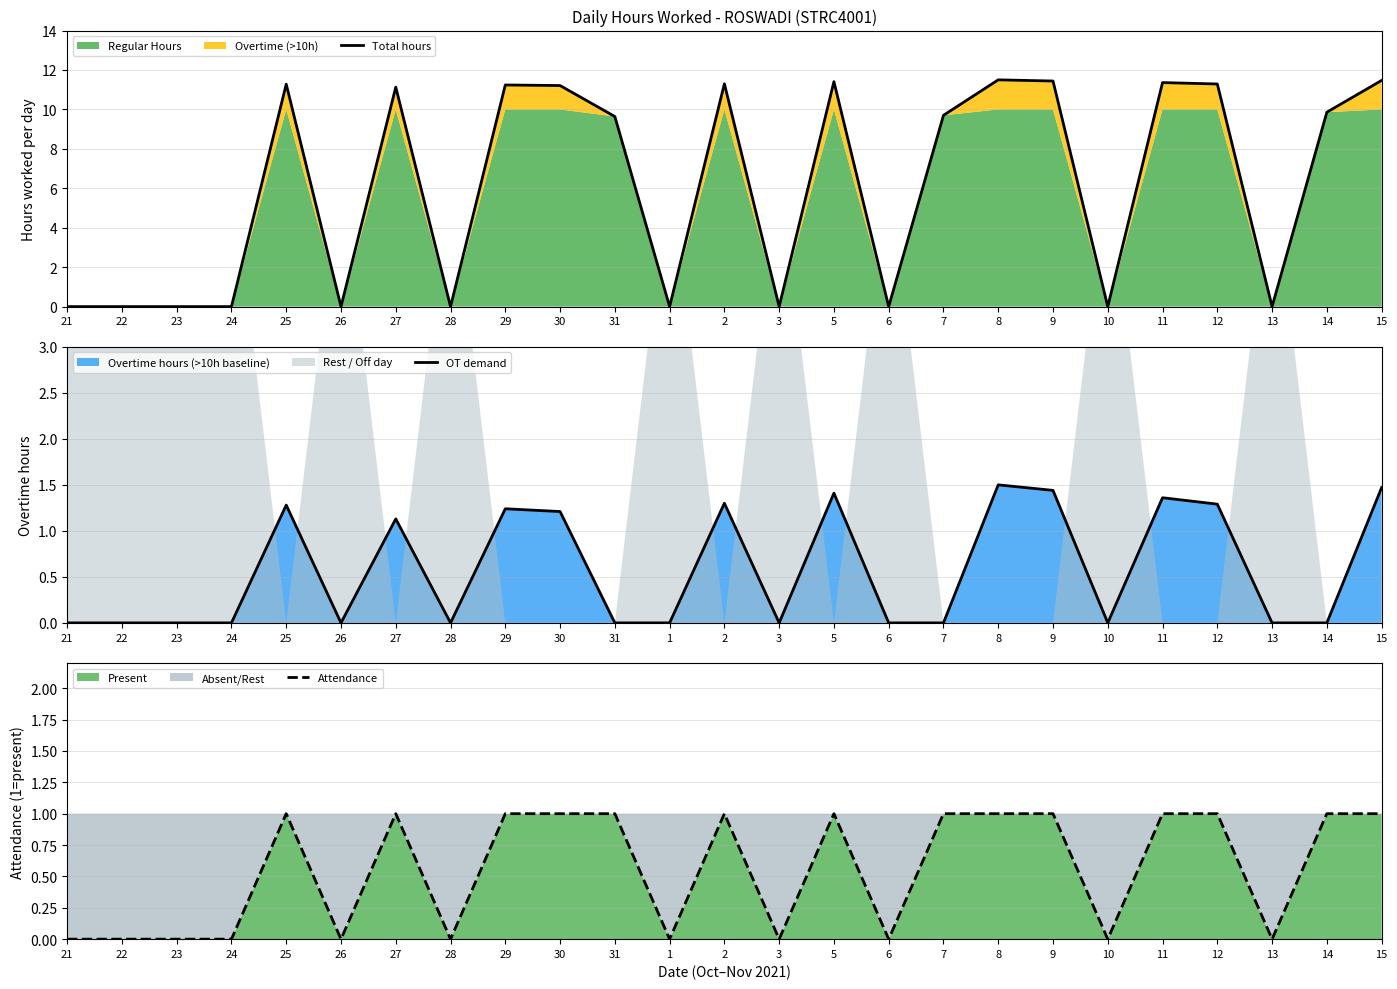

True or false: OT demand and Attendance cross at least once.

True